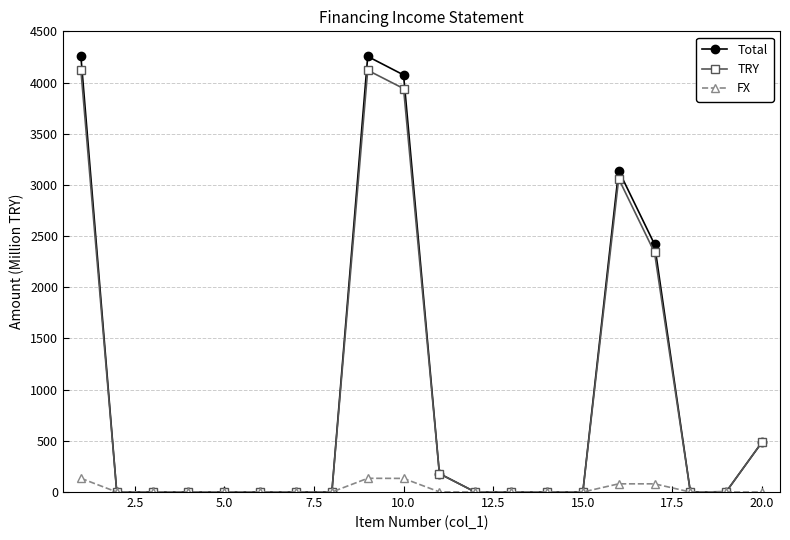

What is the highest value of the FX series?

134